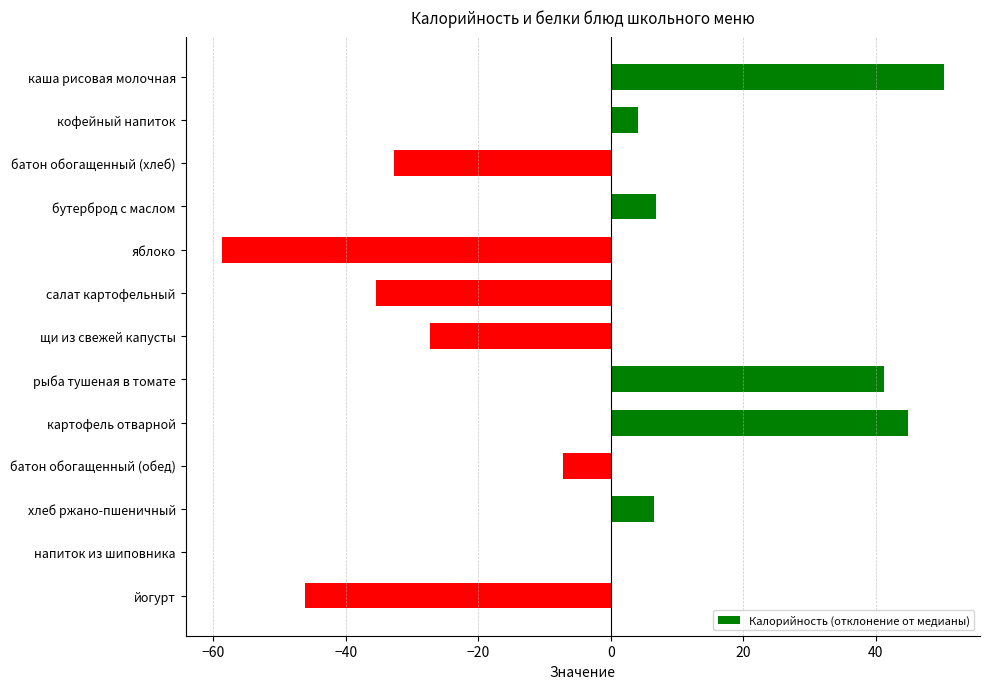

What is the change in value from яблоко to рыба тушеная в томате?

+100.0